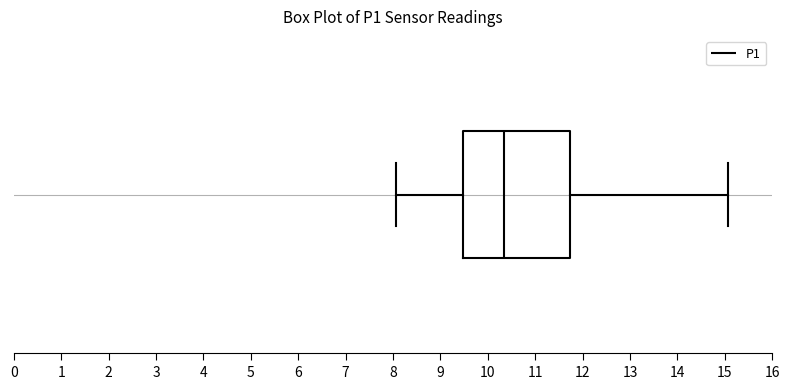

Where does the median line of the box sit on the x-axis? The values are not printed on the chart, so give them approximately, as read against the axis.

10.3